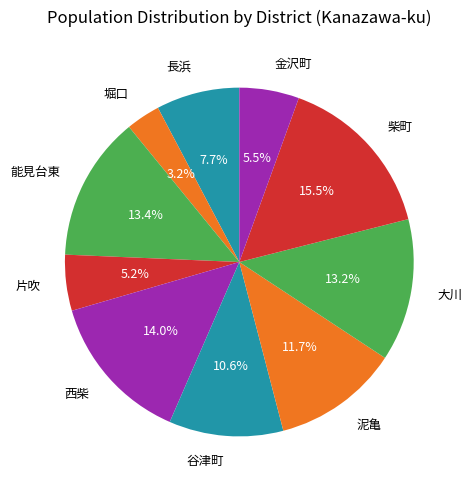

Does 堀口 represent more than half of the total?

No